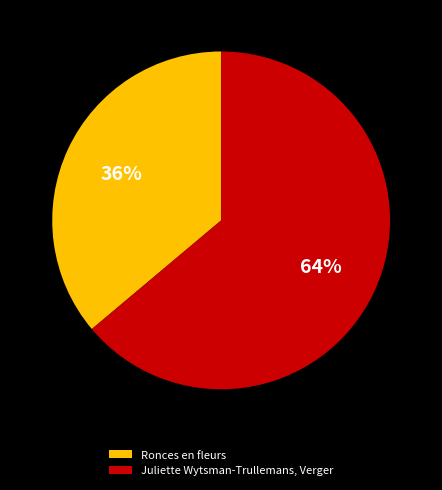

True or false: Juliette Wytsman-Trullemans, Verger accounts for 57% of the total.

False